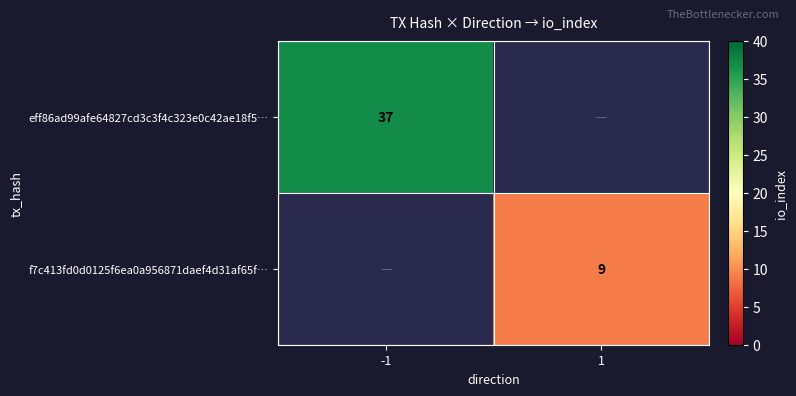

Is the value of f7c413fd0d0125f6ea0a956871daef4d31af65f… at 1 greater than the value of eff86ad99afe64827cd3c3f4c323e0c42ae18f5… at -1?

No